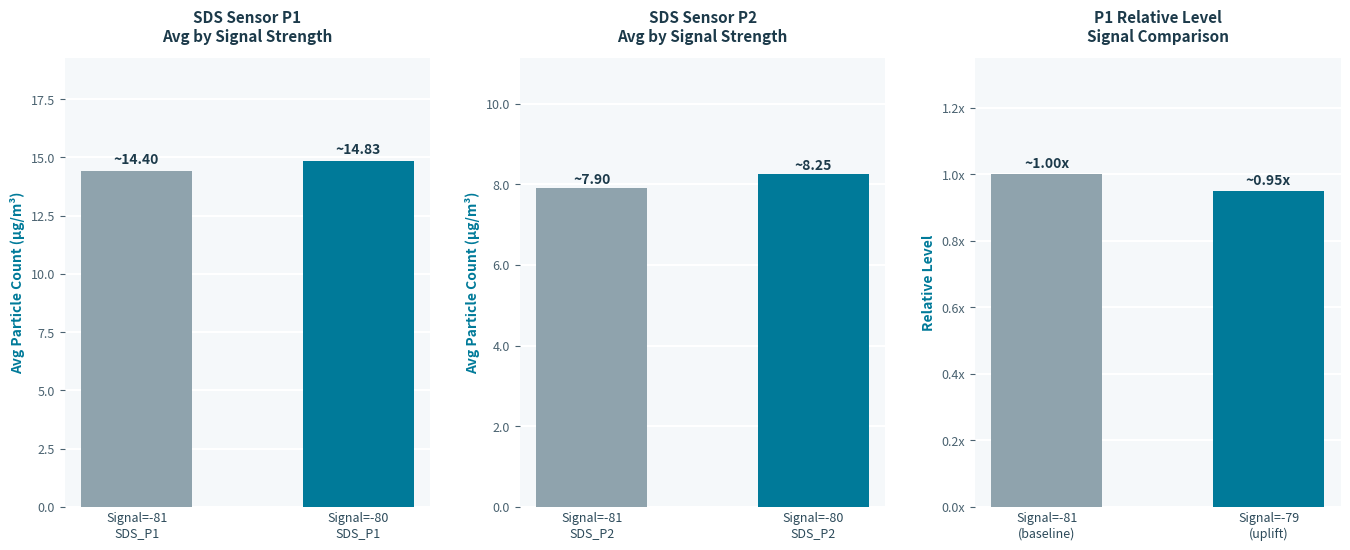

What value does the SDS_P2 series have at Signal=-81 SDS_P2?

7.9